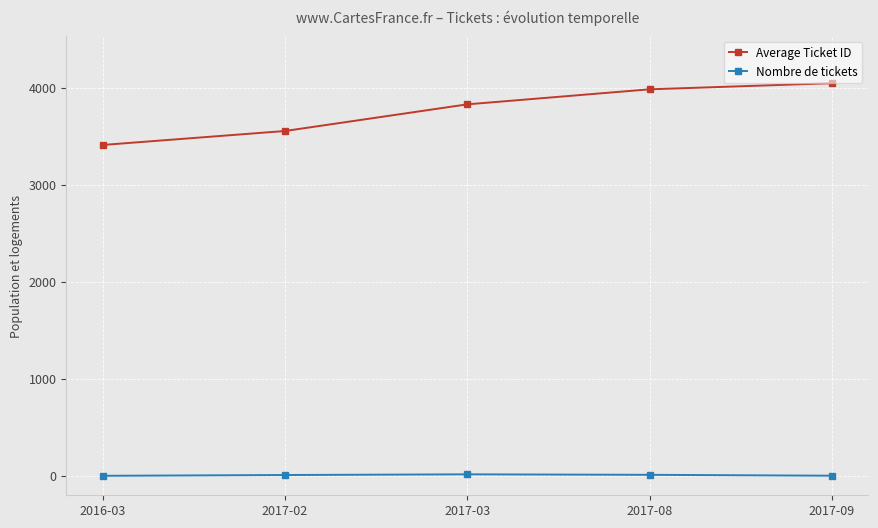

How many series are shown in this chart?

2